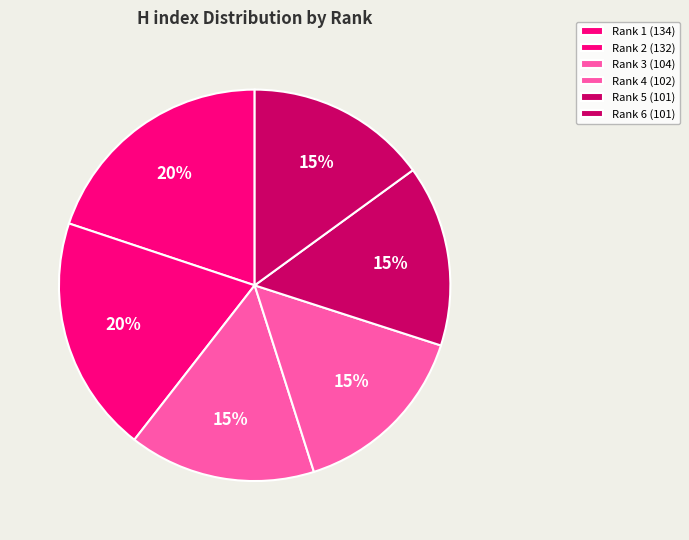

Is Rank 3 the majority of the pie?

No